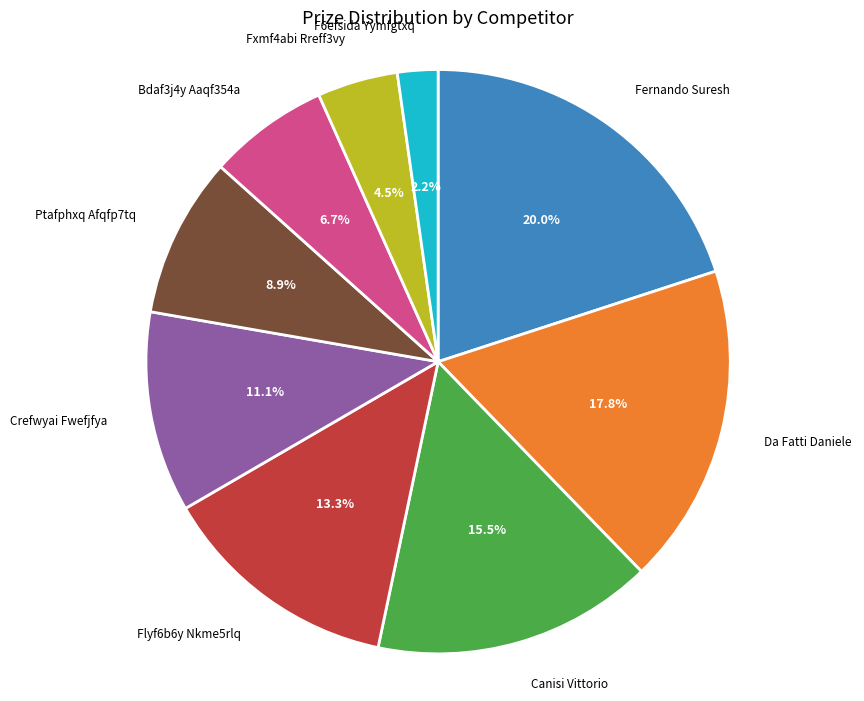

Rank the categories by value from lowest to highest.

F6efsida Yymfgtxq, Fxmf4abi Rreff3vy, Bdaf3j4y Aaqf354a, Ptafphxq Afqfp7tq, Crefwyai Fwefjfya, Flyf6b6y Nkme5rlq, Canisi Vittorio, Da Fatti Daniele, Fernando Suresh